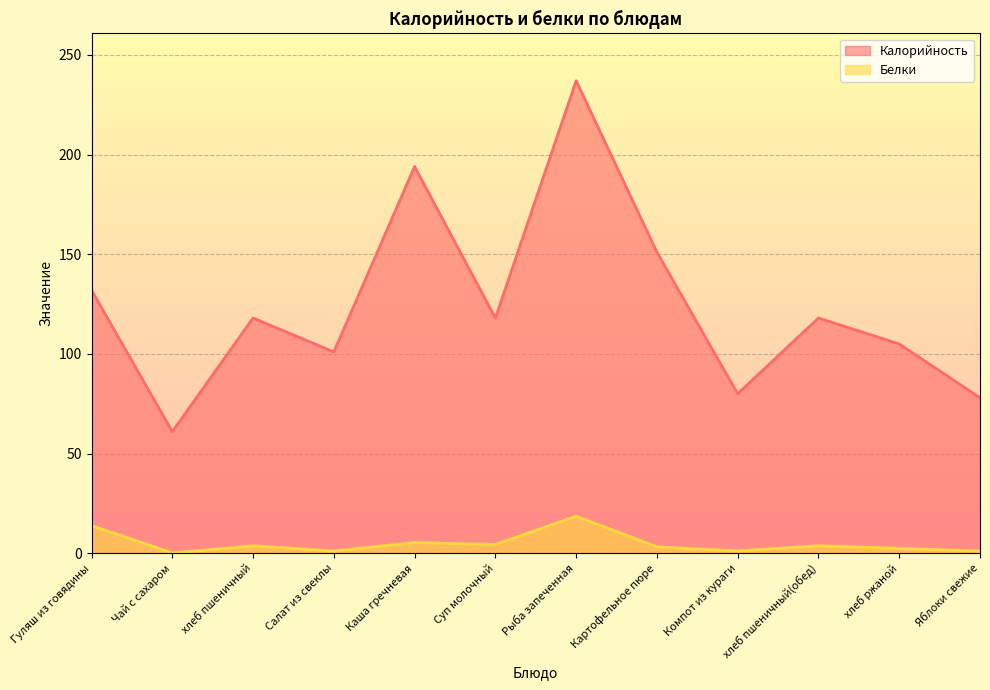

What is the highest value of the Белки series?

18.6